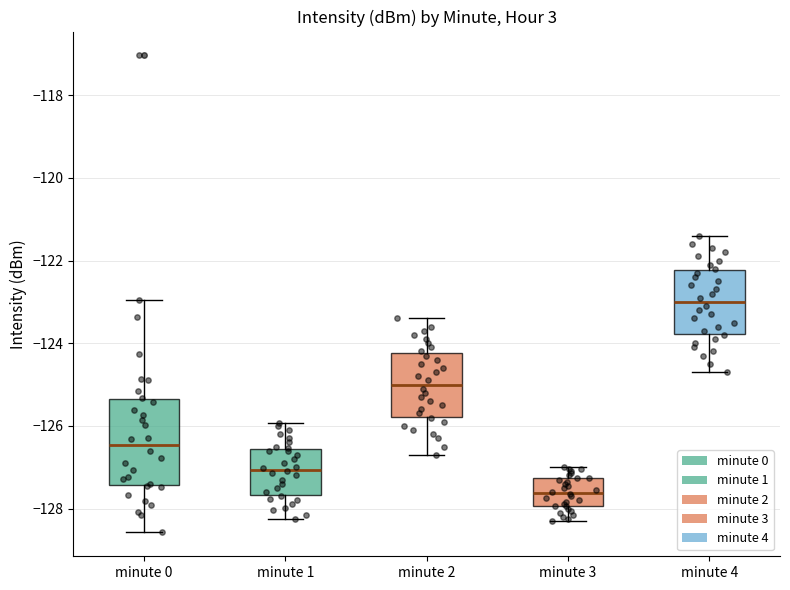

Comparing the boxes themselves (not the whiskers), which one is the tallest?

minute 0